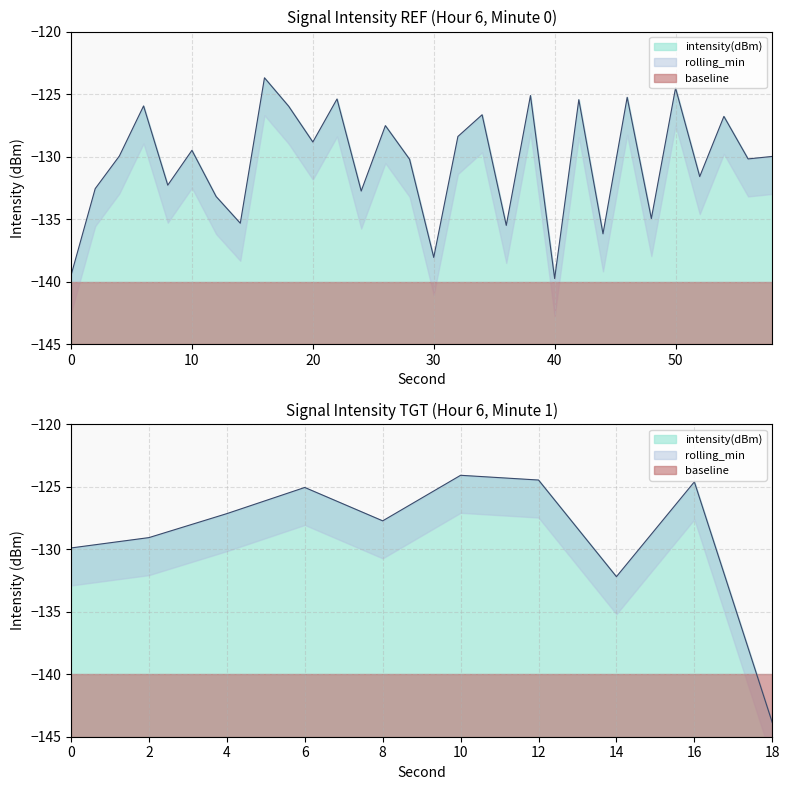

In intensity_mean, how many points are lower than both neighbors (excluding endpoints)?

2